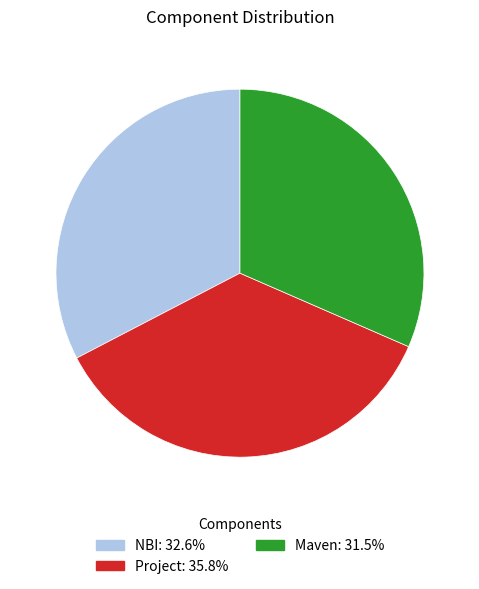

Which has a higher value, Project or NBI?

Project